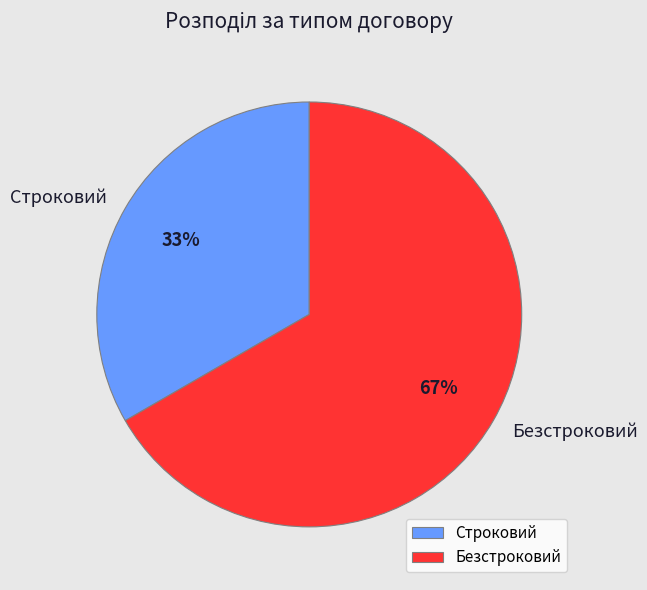

Does Безстроковий represent more than half of the total?

Yes